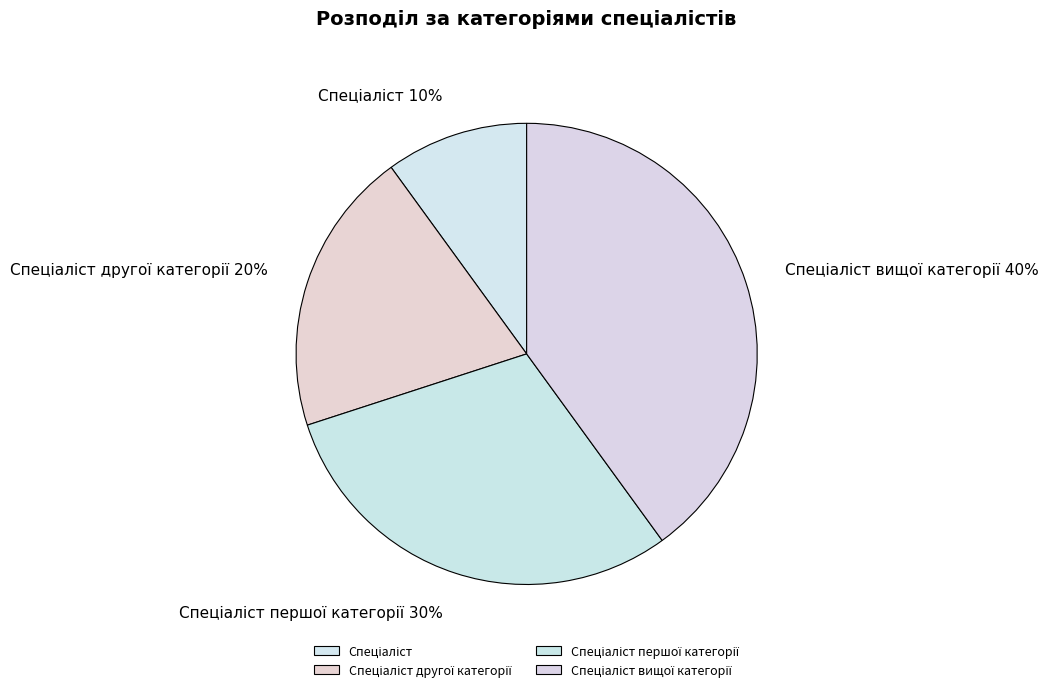

To the nearest percent, what is the average slice percentage?

25%